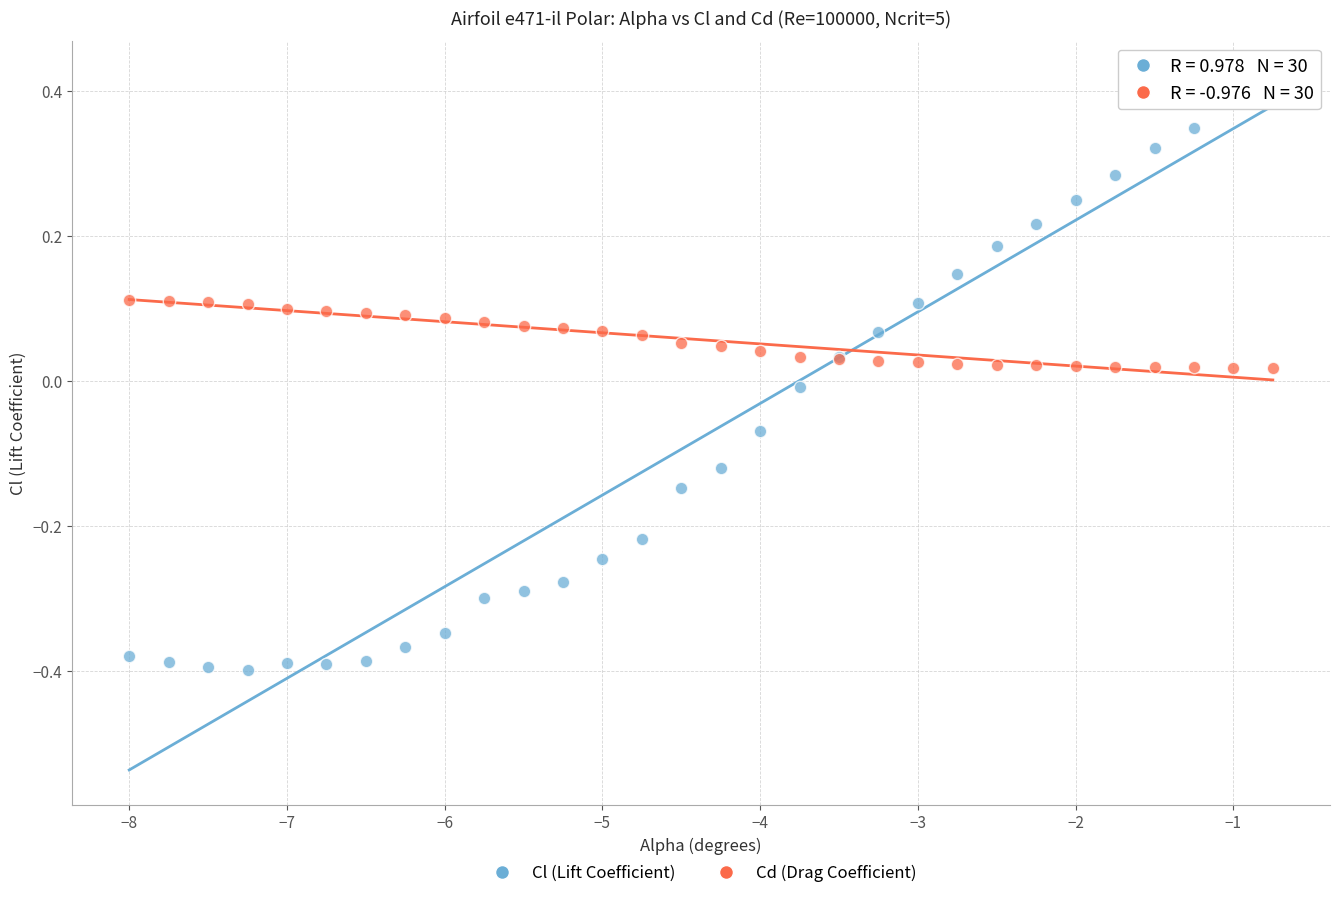

Which series reaches the maximum Y coordinate?

Cl (Lift Coefficient)